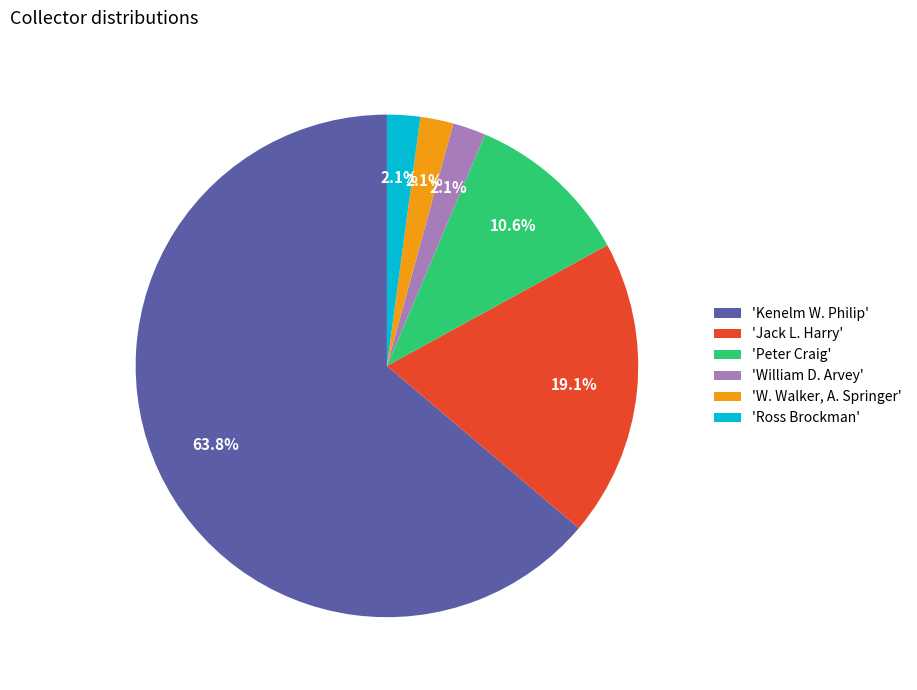

Is 'Ross Brockman' the majority of the pie?

No